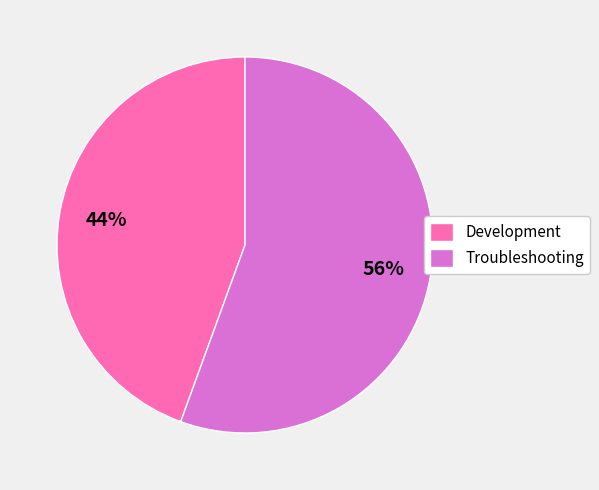

Combined, do Troubleshooting and Development account for over 50%?

Yes